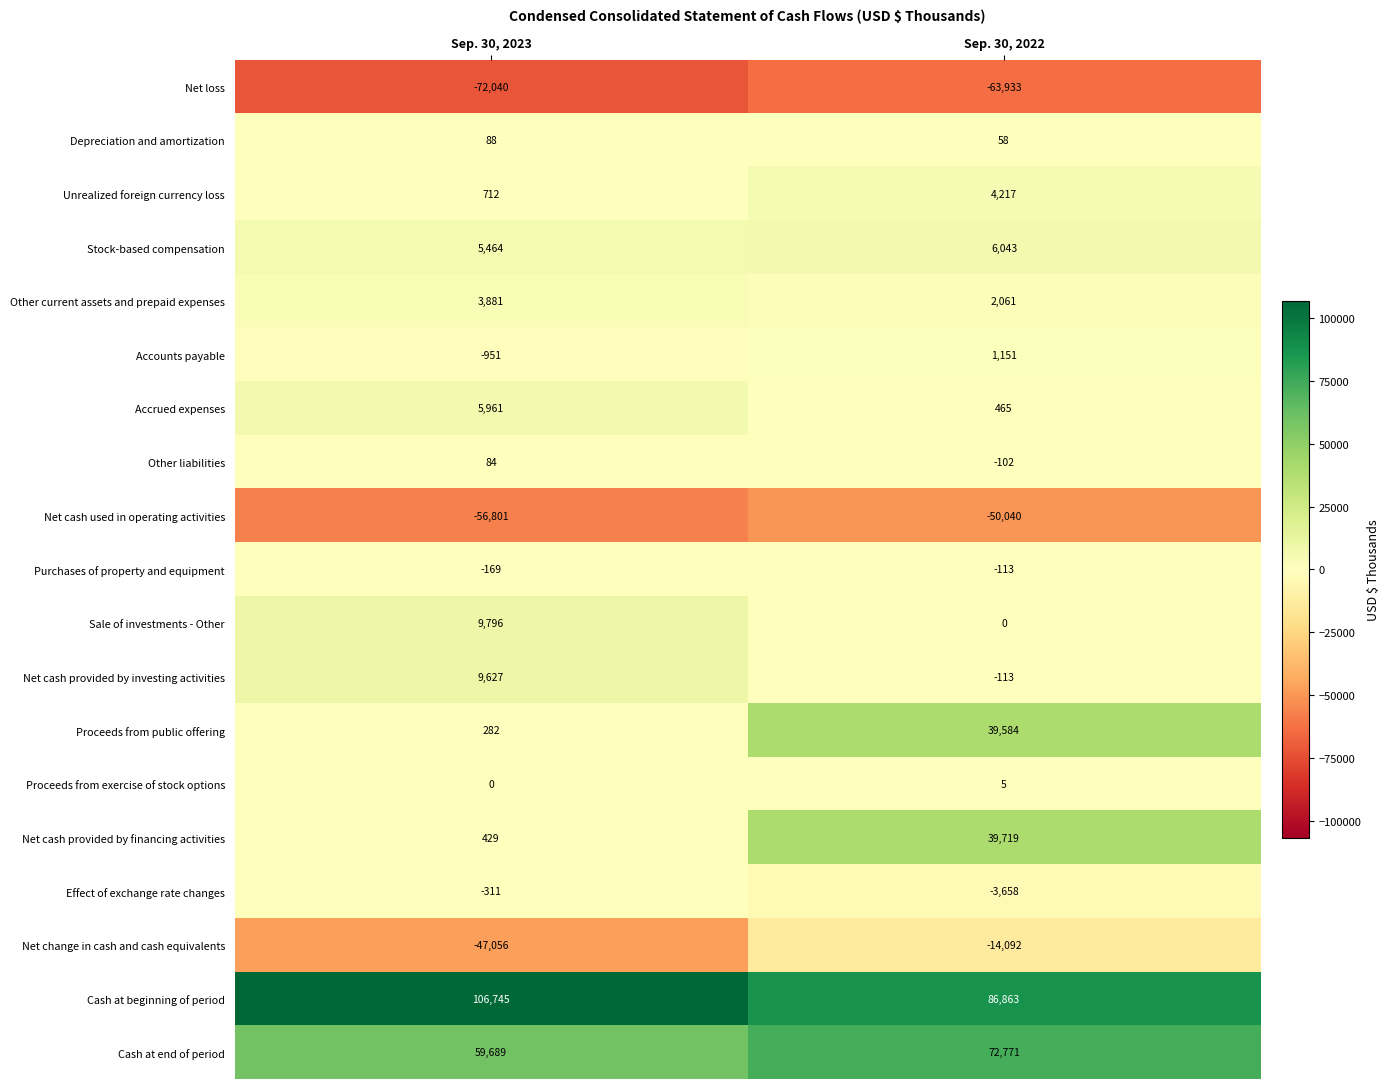

Is it true that Other current assets and prepaid expenses equals 3881 at Sep. 30, 2023?

True